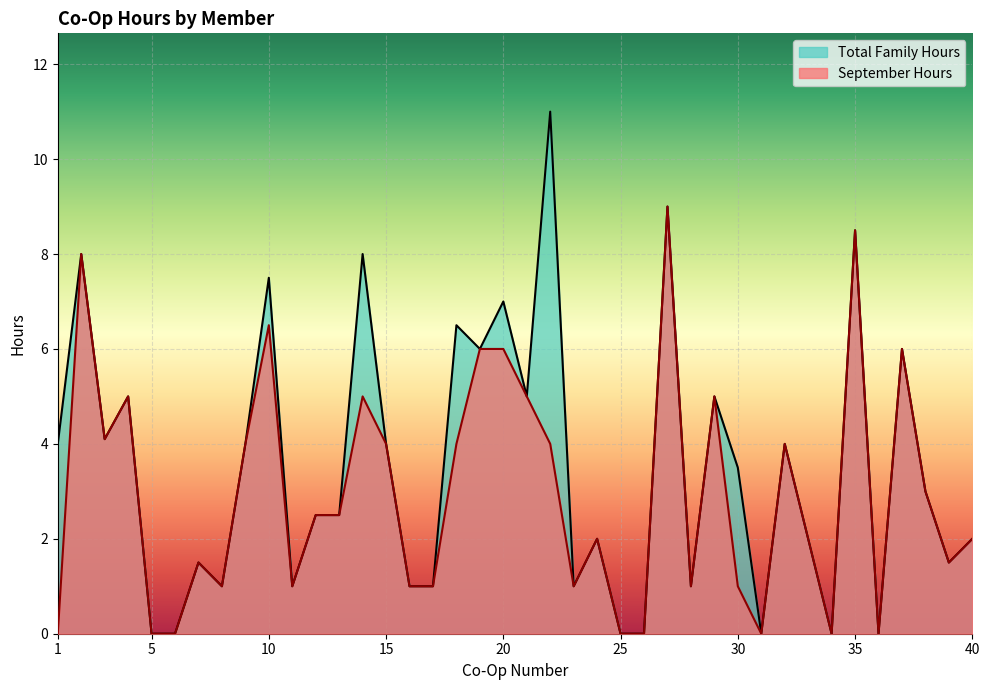

Which has a higher value, 18 or 9?

18